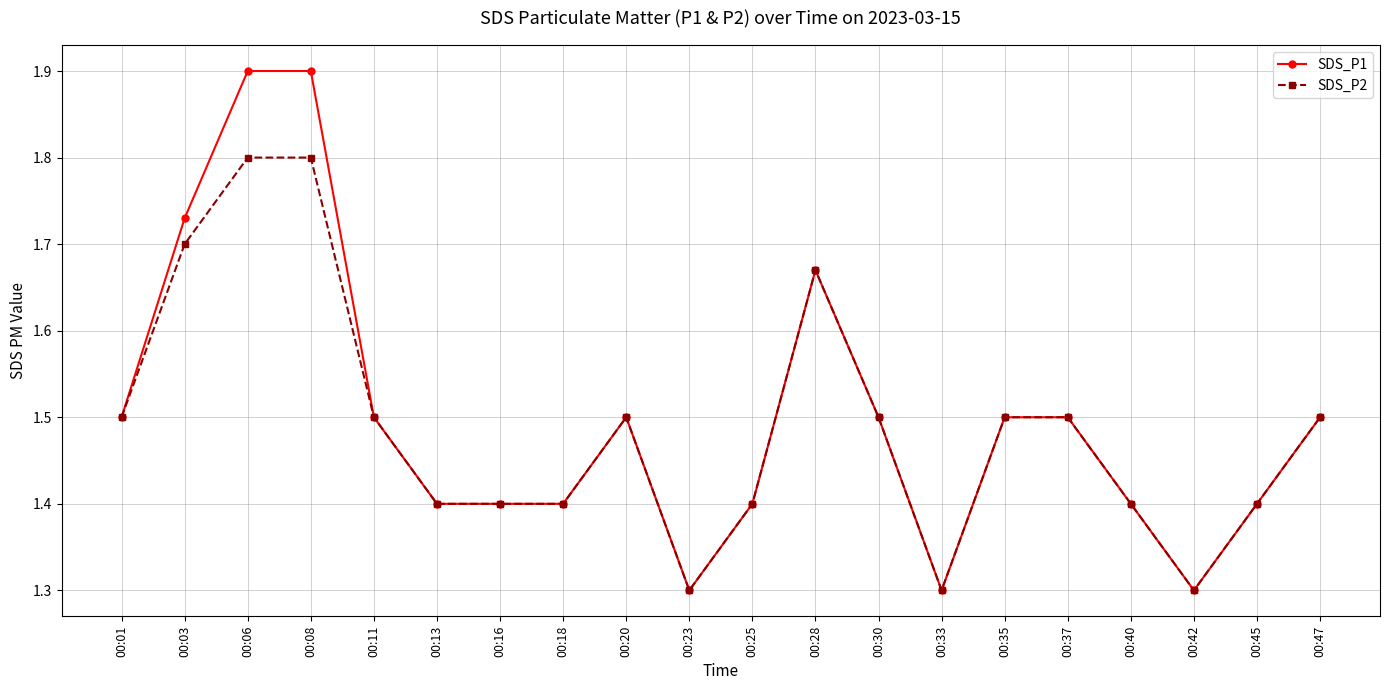

Is it true that SDS_P1 equals 1.3 at 00:23?

True